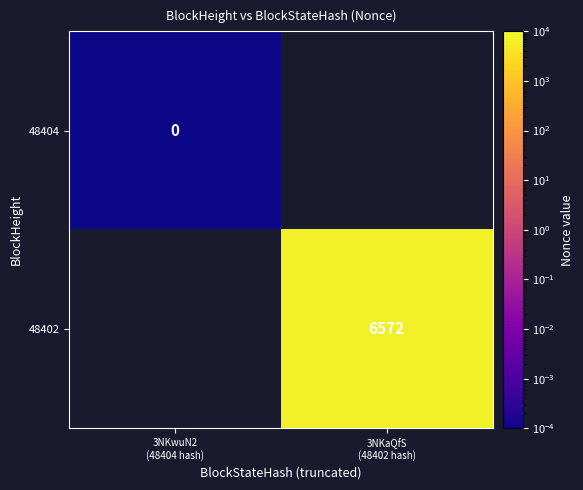

The 48402 series shows 11428.4 at 3NKaQfS (48402 hash). True or false?

False